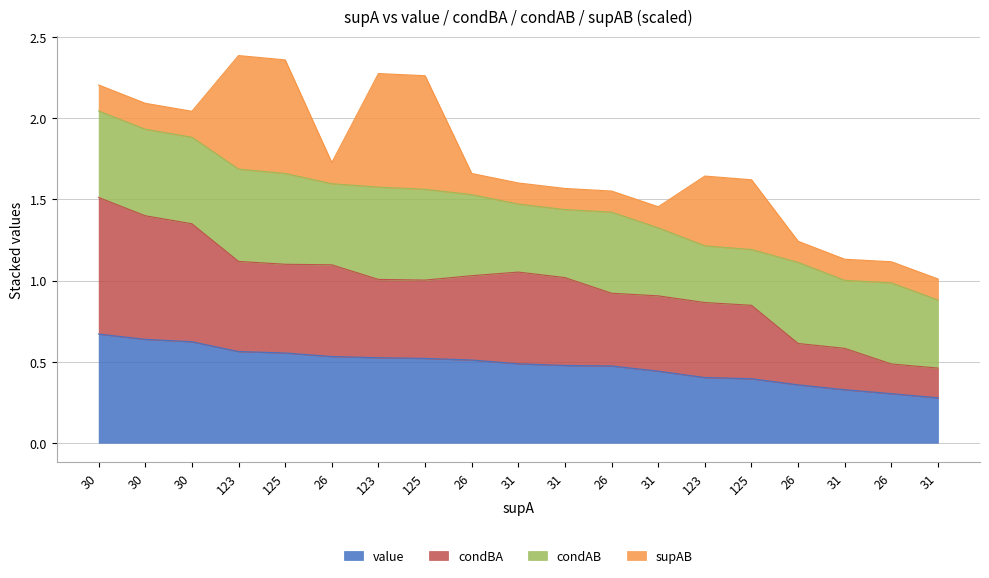

True or false: condBA and value intersect in this chart.

False